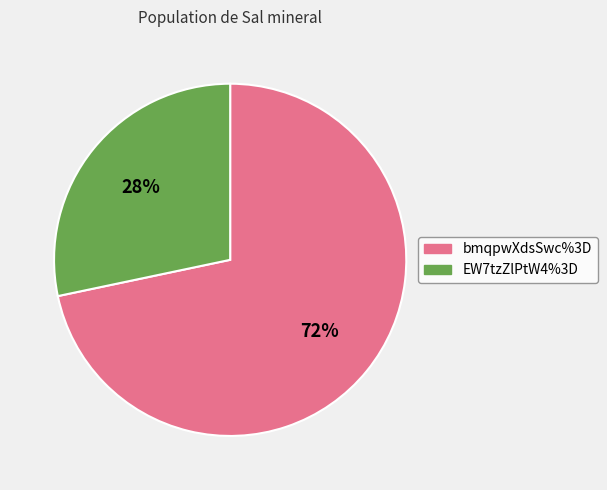

How many slices are in this pie chart?

2